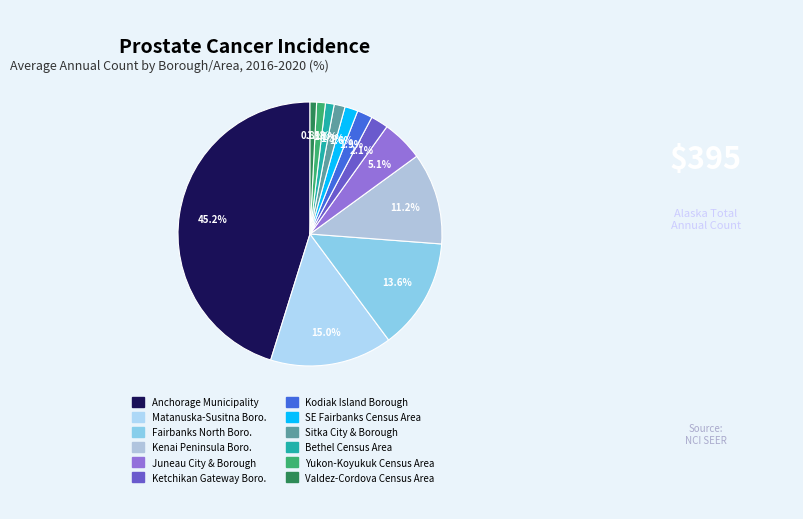

How many slices are in this pie chart?

12